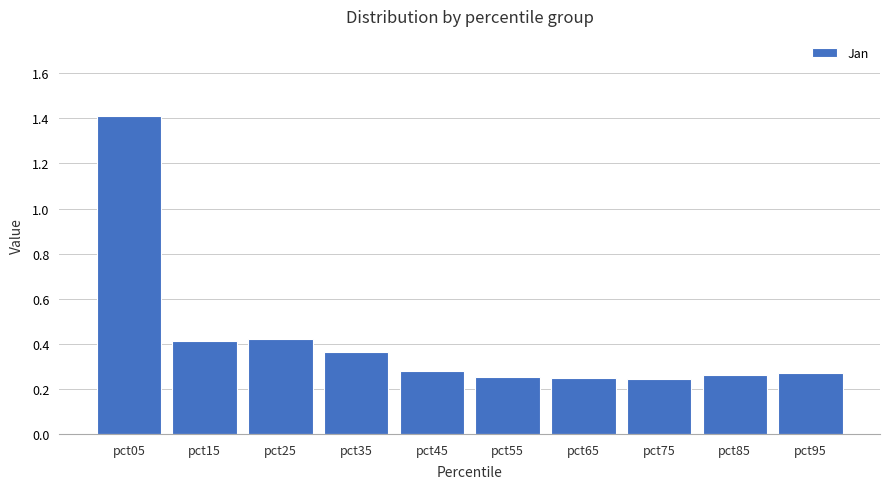

Between pct45 and pct05, which is larger?

pct05